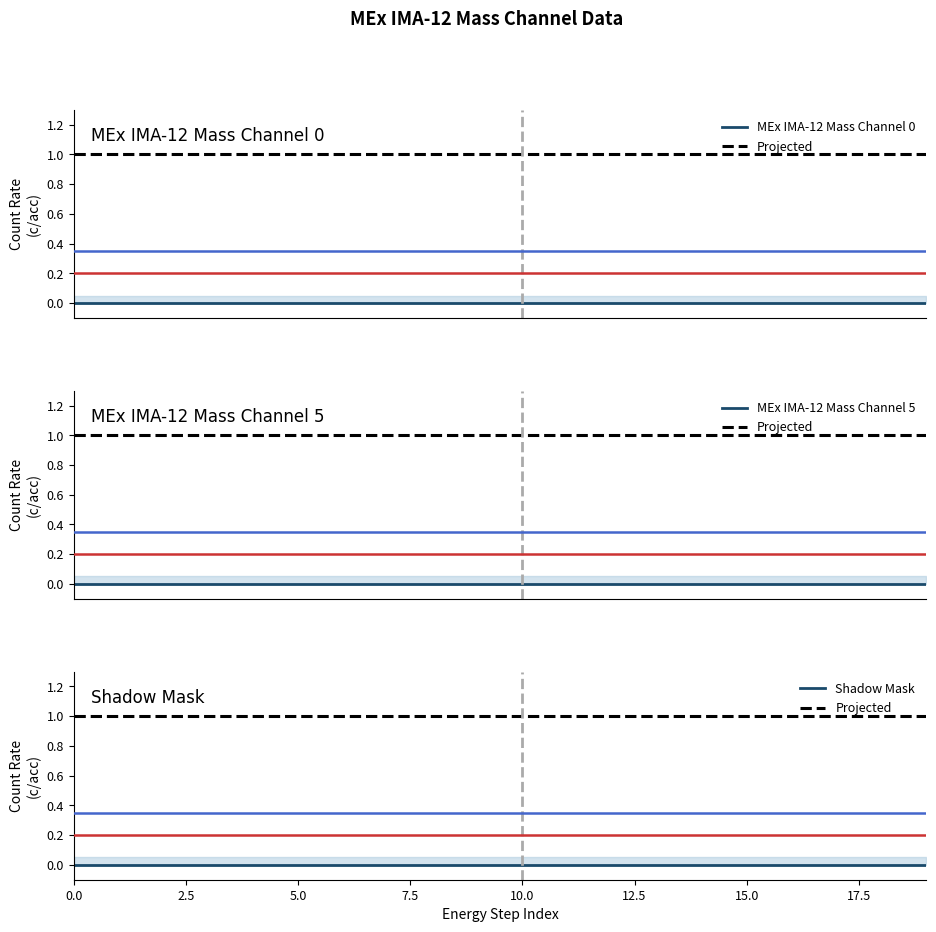

True or false: MEx IMA-12 Mass Channel 5 and Shadow Mask intersect in this chart.

False